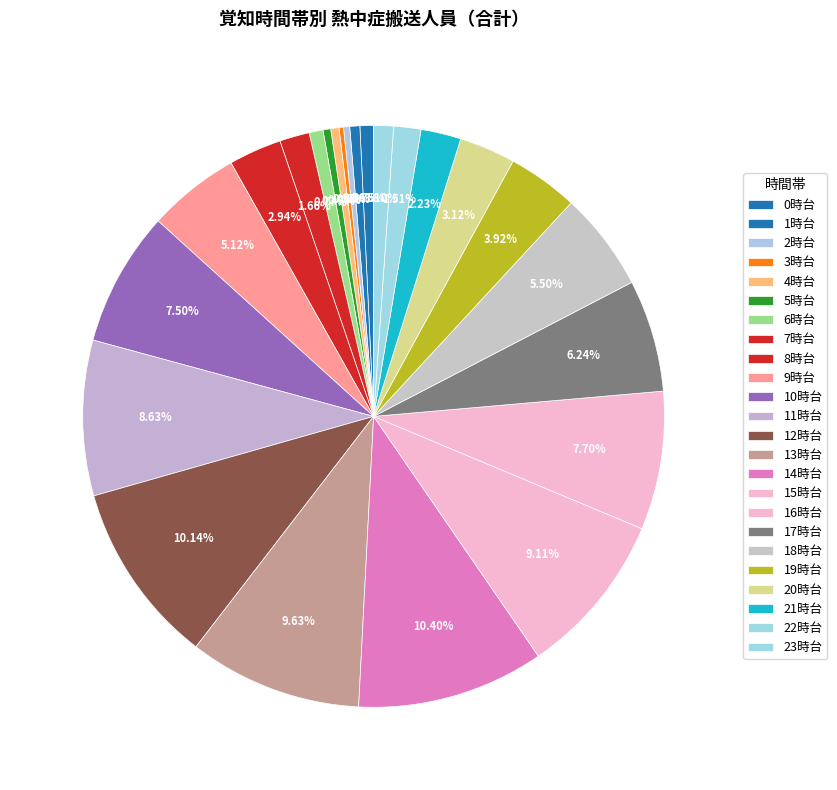

What is the change in value from 5時台 to 9時台?

+286